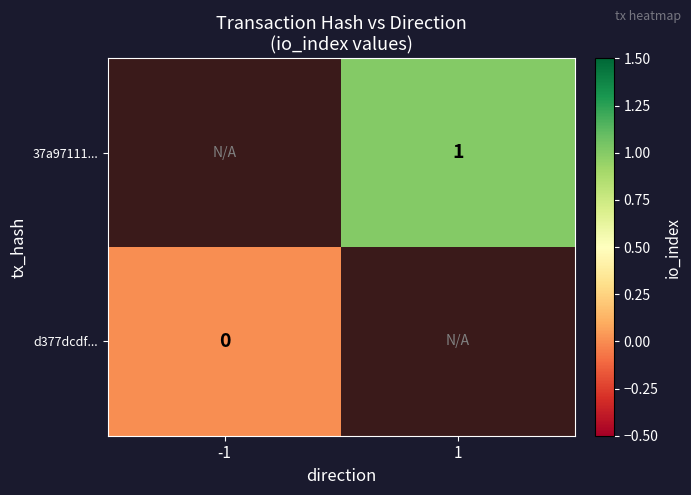

At which category does the chart reach its minimum across all series?

-1